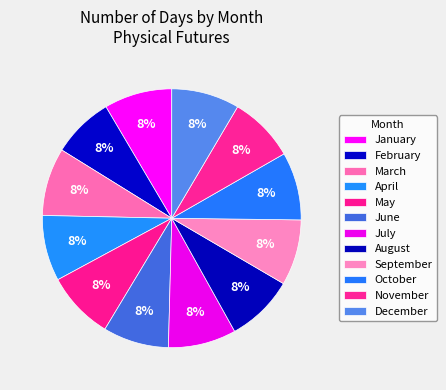

The August slice represents 3% of the pie. True or false?

False